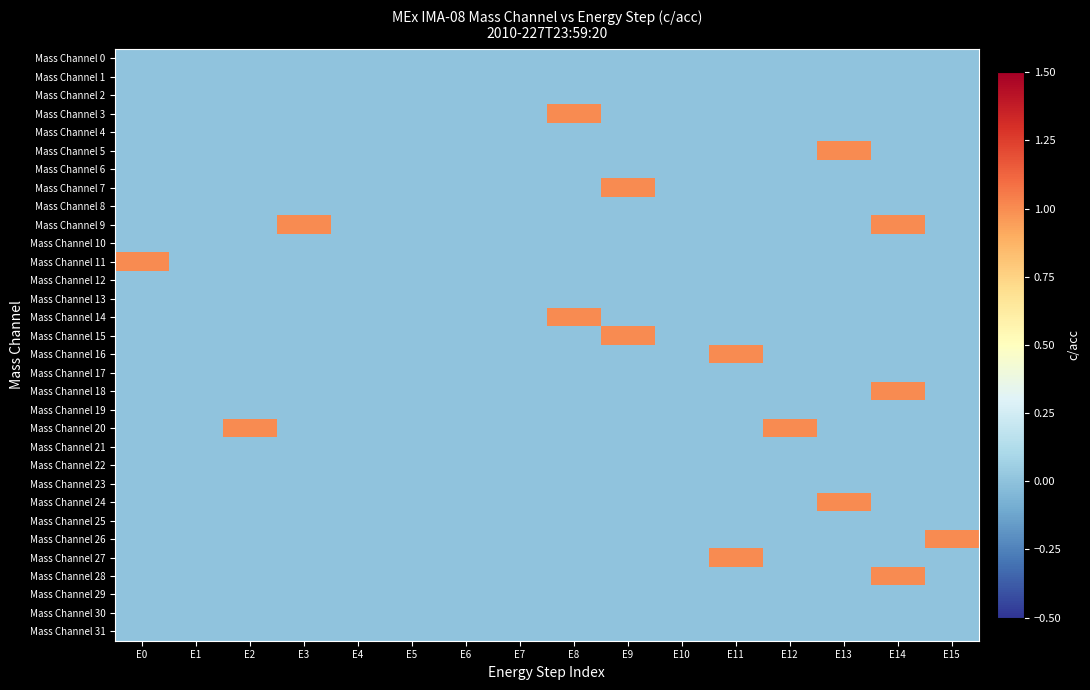

Reading right to left, transcribe all the data shown in this chart.

Mass Channel 0: E15=0	E14=0	E13=0	E12=0	E11=0	E10=0	E9=0	E8=0	E7=0	E6=0	E5=0	E4=0	E3=0	E2=0	E1=0	E0=0
Mass Channel 1: E15=0	E14=0	E13=0	E12=0	E11=0	E10=0	E9=0	E8=0	E7=0	E6=0	E5=0	E4=0	E3=0	E2=0	E1=0	E0=0
Mass Channel 2: E15=0	E14=0	E13=0	E12=0	E11=0	E10=0	E9=0	E8=0	E7=0	E6=0	E5=0	E4=0	E3=0	E2=0	E1=0	E0=0
Mass Channel 3: E15=0	E14=0	E13=0	E12=0	E11=0	E10=0	E9=0	E8=1	E7=0	E6=0	E5=0	E4=0	E3=0	E2=0	E1=0	E0=0
Mass Channel 4: E15=0	E14=0	E13=0	E12=0	E11=0	E10=0	E9=0	E8=0	E7=0	E6=0	E5=0	E4=0	E3=0	E2=0	E1=0	E0=0
Mass Channel 5: E15=0	E14=0	E13=1	E12=0	E11=0	E10=0	E9=0	E8=0	E7=0	E6=0	E5=0	E4=0	E3=0	E2=0	E1=0	E0=0
Mass Channel 6: E15=0	E14=0	E13=0	E12=0	E11=0	E10=0	E9=0	E8=0	E7=0	E6=0	E5=0	E4=0	E3=0	E2=0	E1=0	E0=0
Mass Channel 7: E15=0	E14=0	E13=0	E12=0	E11=0	E10=0	E9=1	E8=0	E7=0	E6=0	E5=0	E4=0	E3=0	E2=0	E1=0	E0=0
Mass Channel 8: E15=0	E14=0	E13=0	E12=0	E11=0	E10=0	E9=0	E8=0	E7=0	E6=0	E5=0	E4=0	E3=0	E2=0	E1=0	E0=0
Mass Channel 9: E15=0	E14=1	E13=0	E12=0	E11=0	E10=0	E9=0	E8=0	E7=0	E6=0	E5=0	E4=0	E3=1	E2=0	E1=0	E0=0
Mass Channel 10: E15=0	E14=0	E13=0	E12=0	E11=0	E10=0	E9=0	E8=0	E7=0	E6=0	E5=0	E4=0	E3=0	E2=0	E1=0	E0=0
Mass Channel 11: E15=0	E14=0	E13=0	E12=0	E11=0	E10=0	E9=0	E8=0	E7=0	E6=0	E5=0	E4=0	E3=0	E2=0	E1=0	E0=1
Mass Channel 12: E15=0	E14=0	E13=0	E12=0	E11=0	E10=0	E9=0	E8=0	E7=0	E6=0	E5=0	E4=0	E3=0	E2=0	E1=0	E0=0
Mass Channel 13: E15=0	E14=0	E13=0	E12=0	E11=0	E10=0	E9=0	E8=0	E7=0	E6=0	E5=0	E4=0	E3=0	E2=0	E1=0	E0=0
Mass Channel 14: E15=0	E14=0	E13=0	E12=0	E11=0	E10=0	E9=0	E8=1	E7=0	E6=0	E5=0	E4=0	E3=0	E2=0	E1=0	E0=0
Mass Channel 15: E15=0	E14=0	E13=0	E12=0	E11=0	E10=0	E9=1	E8=0	E7=0	E6=0	E5=0	E4=0	E3=0	E2=0	E1=0	E0=0
Mass Channel 16: E15=0	E14=0	E13=0	E12=0	E11=1	E10=0	E9=0	E8=0	E7=0	E6=0	E5=0	E4=0	E3=0	E2=0	E1=0	E0=0
Mass Channel 17: E15=0	E14=0	E13=0	E12=0	E11=0	E10=0	E9=0	E8=0	E7=0	E6=0	E5=0	E4=0	E3=0	E2=0	E1=0	E0=0
Mass Channel 18: E15=0	E14=1	E13=0	E12=0	E11=0	E10=0	E9=0	E8=0	E7=0	E6=0	E5=0	E4=0	E3=0	E2=0	E1=0	E0=0
Mass Channel 19: E15=0	E14=0	E13=0	E12=0	E11=0	E10=0	E9=0	E8=0	E7=0	E6=0	E5=0	E4=0	E3=0	E2=0	E1=0	E0=0
Mass Channel 20: E15=0	E14=0	E13=0	E12=1	E11=0	E10=0	E9=0	E8=0	E7=0	E6=0	E5=0	E4=0	E3=0	E2=1	E1=0	E0=0
Mass Channel 21: E15=0	E14=0	E13=0	E12=0	E11=0	E10=0	E9=0	E8=0	E7=0	E6=0	E5=0	E4=0	E3=0	E2=0	E1=0	E0=0
Mass Channel 22: E15=0	E14=0	E13=0	E12=0	E11=0	E10=0	E9=0	E8=0	E7=0	E6=0	E5=0	E4=0	E3=0	E2=0	E1=0	E0=0
Mass Channel 23: E15=0	E14=0	E13=0	E12=0	E11=0	E10=0	E9=0	E8=0	E7=0	E6=0	E5=0	E4=0	E3=0	E2=0	E1=0	E0=0
Mass Channel 24: E15=0	E14=0	E13=1	E12=0	E11=0	E10=0	E9=0	E8=0	E7=0	E6=0	E5=0	E4=0	E3=0	E2=0	E1=0	E0=0
Mass Channel 25: E15=0	E14=0	E13=0	E12=0	E11=0	E10=0	E9=0	E8=0	E7=0	E6=0	E5=0	E4=0	E3=0	E2=0	E1=0	E0=0
Mass Channel 26: E15=1	E14=0	E13=0	E12=0	E11=0	E10=0	E9=0	E8=0	E7=0	E6=0	E5=0	E4=0	E3=0	E2=0	E1=0	E0=0
Mass Channel 27: E15=0	E14=0	E13=0	E12=0	E11=1	E10=0	E9=0	E8=0	E7=0	E6=0	E5=0	E4=0	E3=0	E2=0	E1=0	E0=0
Mass Channel 28: E15=0	E14=1	E13=0	E12=0	E11=0	E10=0	E9=0	E8=0	E7=0	E6=0	E5=0	E4=0	E3=0	E2=0	E1=0	E0=0
Mass Channel 29: E15=0	E14=0	E13=0	E12=0	E11=0	E10=0	E9=0	E8=0	E7=0	E6=0	E5=0	E4=0	E3=0	E2=0	E1=0	E0=0
Mass Channel 30: E15=0	E14=0	E13=0	E12=0	E11=0	E10=0	E9=0	E8=0	E7=0	E6=0	E5=0	E4=0	E3=0	E2=0	E1=0	E0=0
Mass Channel 31: E15=0	E14=0	E13=0	E12=0	E11=0	E10=0	E9=0	E8=0	E7=0	E6=0	E5=0	E4=0	E3=0	E2=0	E1=0	E0=0